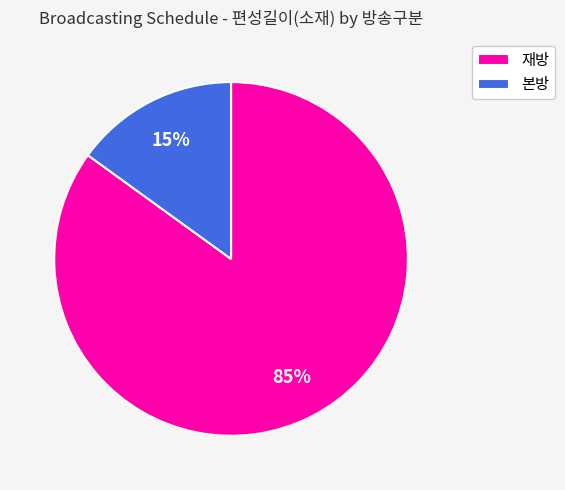

Count the number of slices in the pie.

2